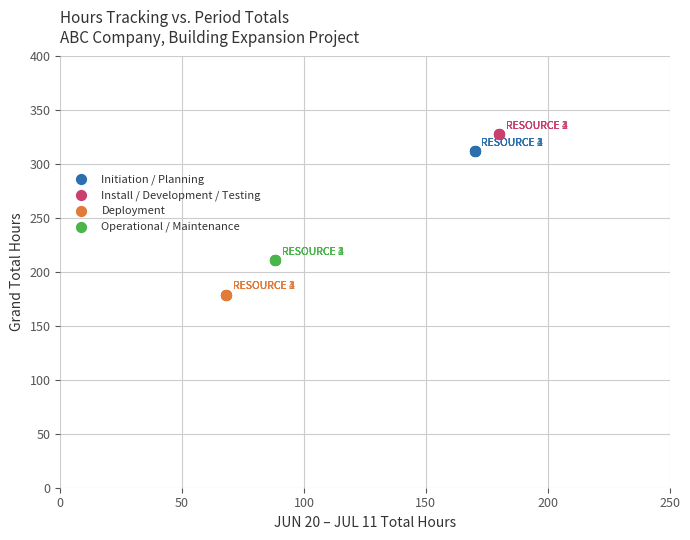

Which series reaches the maximum Y coordinate?

Install / Development / Testing